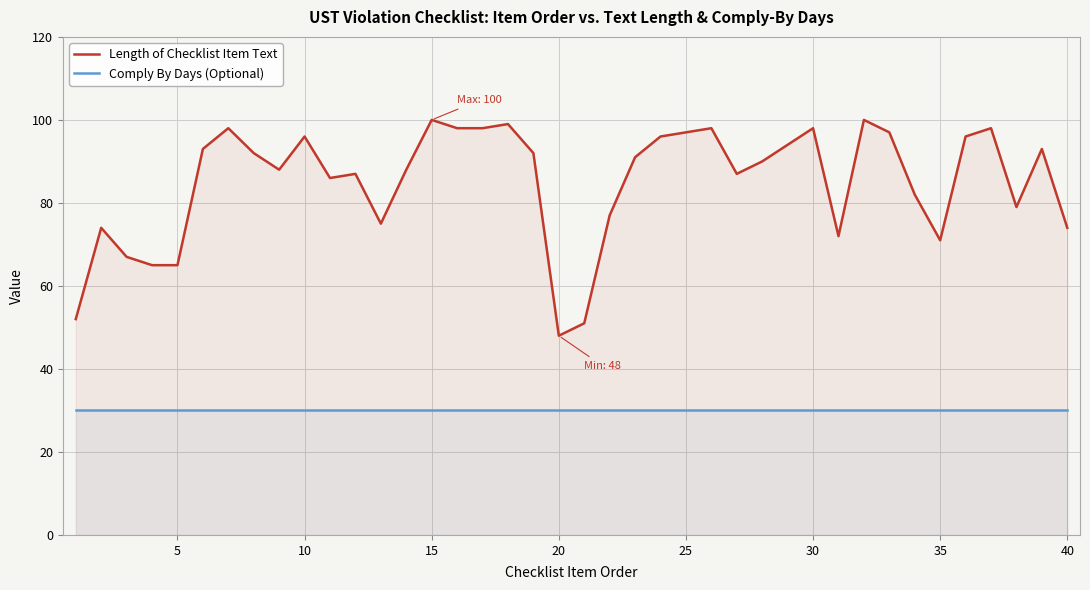

Reading left to right, what are all the values shown in this chart?

Length of Checklist Item Text: 52	74	67	65	65	93	98	92	88	96	86	87	75	88	100	98	98	99	92	48	51	77	91	96	97	98	87	90	94	98	72	100	97	82	71	96	98	79	93	74
Comply By Days (Optional): 30	30	30	30	30	30	30	30	30	30	30	30	30	30	30	30	30	30	30	30	30	30	30	30	30	30	30	30	30	30	30	30	30	30	30	30	30	30	30	30